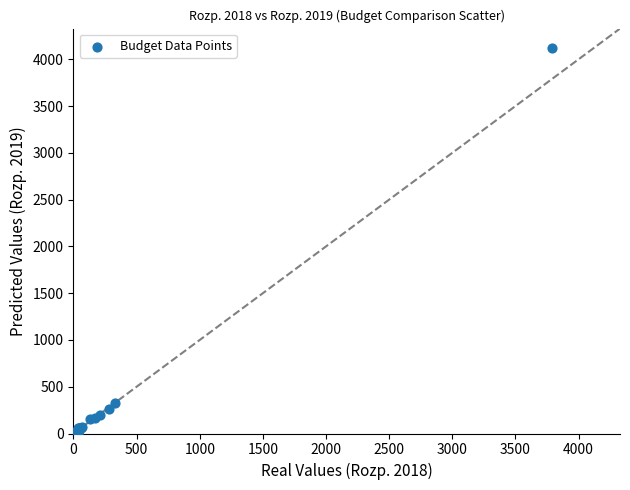

What Y value in the scatter plot is closest to 2060?

326.4